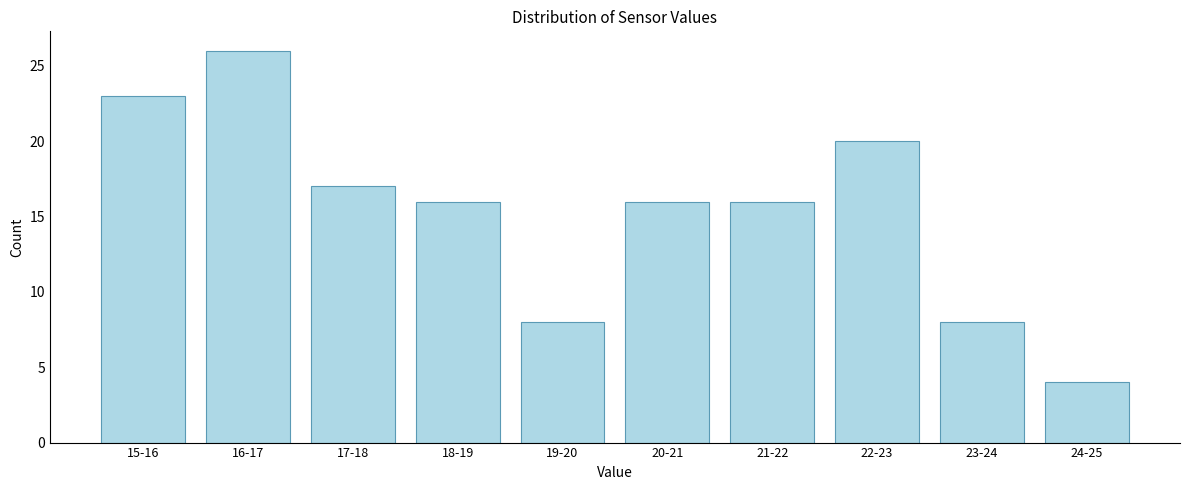

Reading left to right, list all the values displayed in this chart.

15-16=23	16-17=26	17-18=17	18-19=16	19-20=8	20-21=16	21-22=16	22-23=20	23-24=8	24-25=4